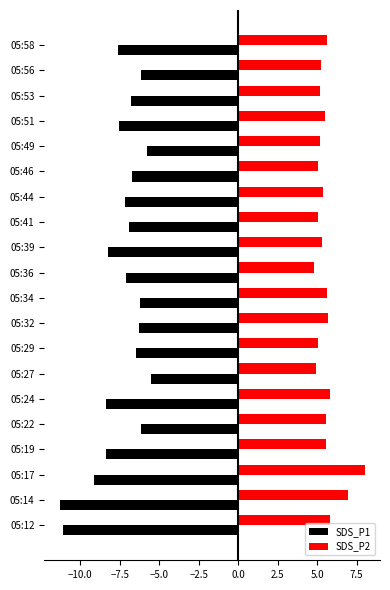

What is the smallest value displayed?

-11.3